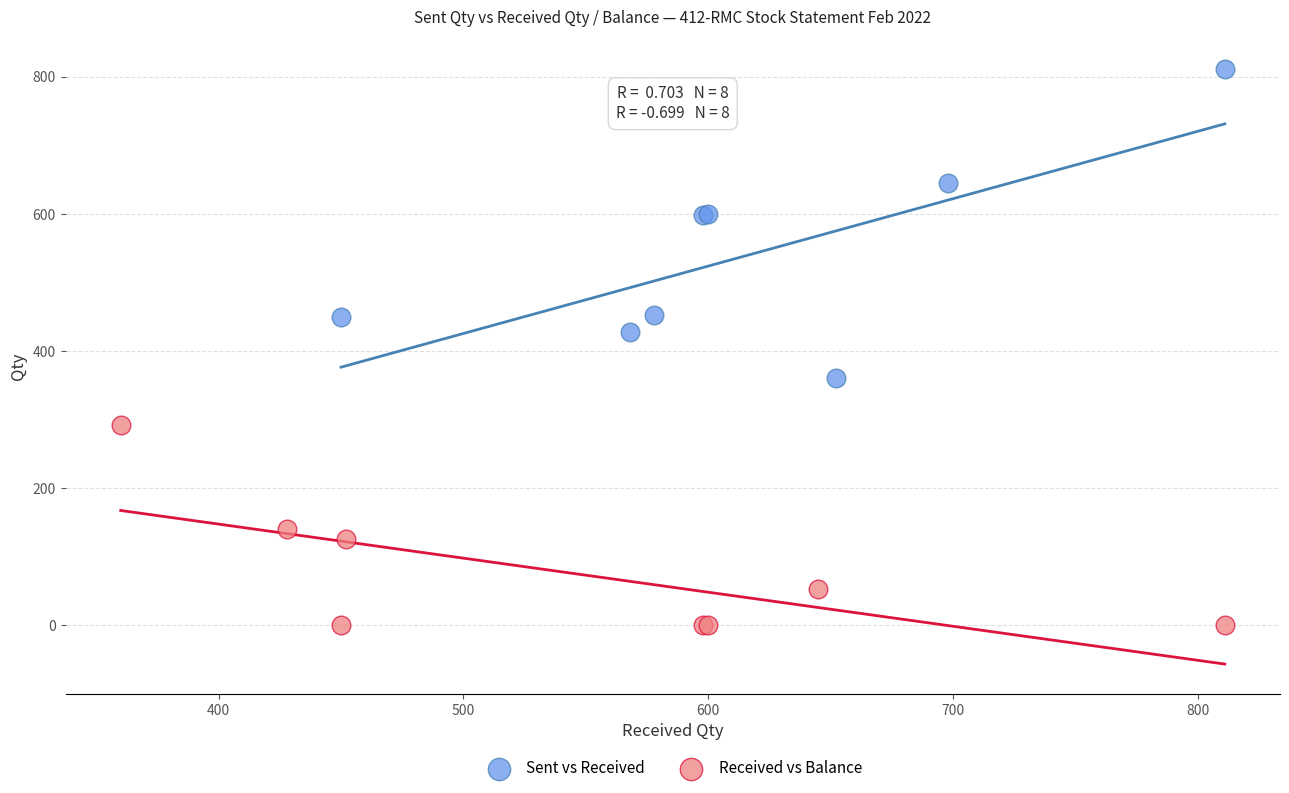

What are all the series names shown in the legend?

Sent vs Received, Received vs Balance